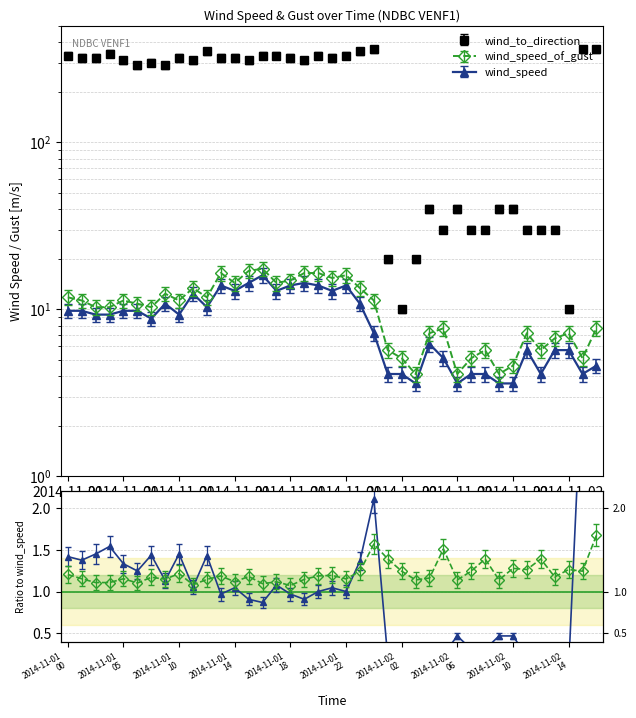

At which label does wind_speed_of_gust reach its minimum?

2014-11-02T03